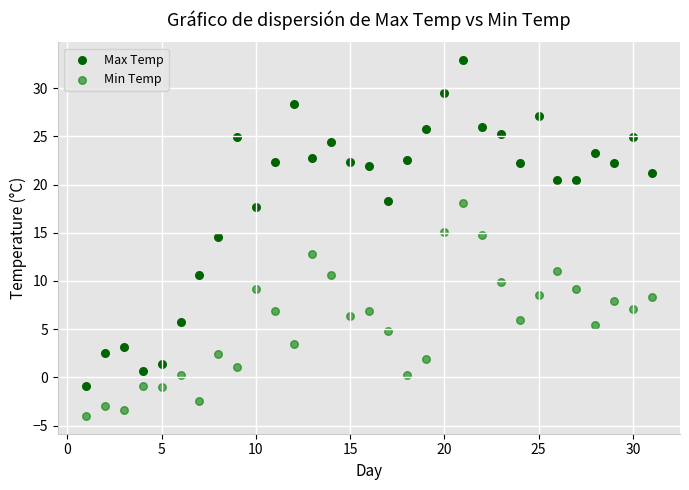

Which series has the widest spread of Y values?

Max Temp